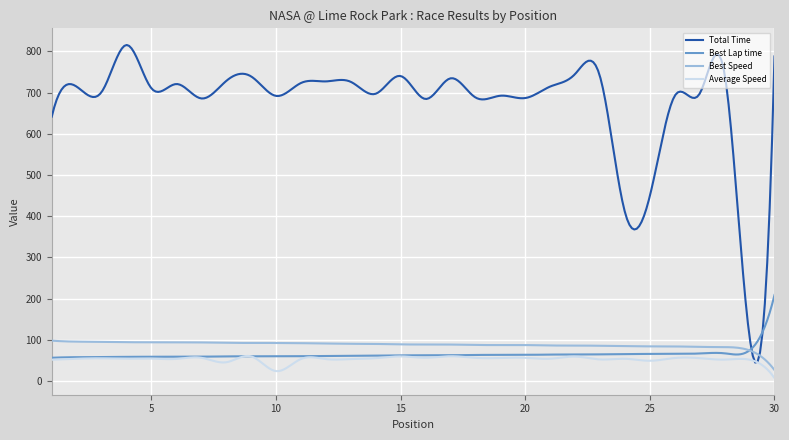

Which series has the widest spread of values?

Total Time